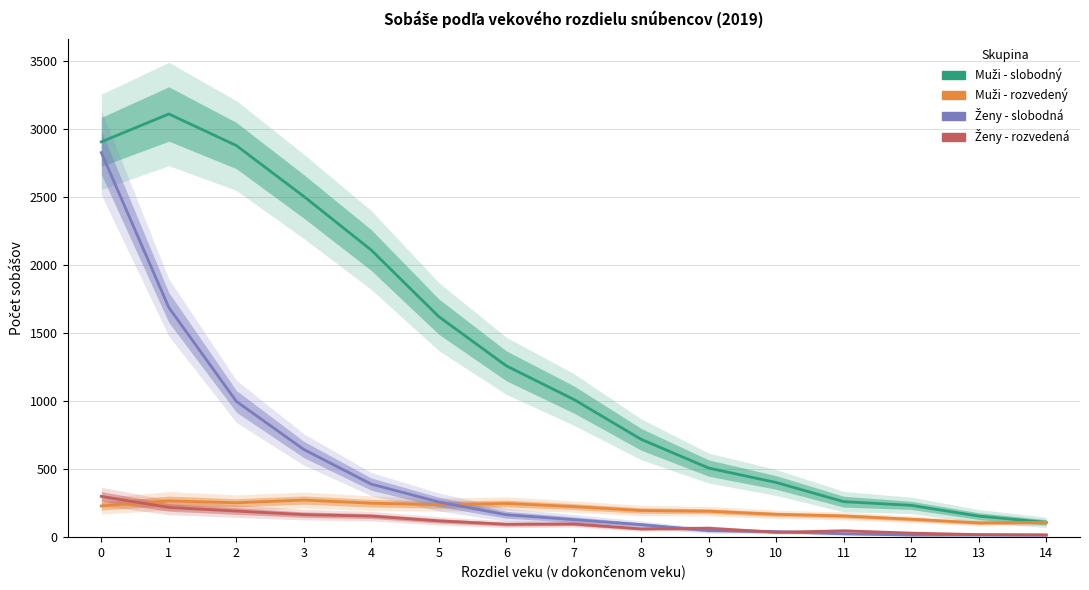

Which series has the largest total across all categories?

Muži - slobodný